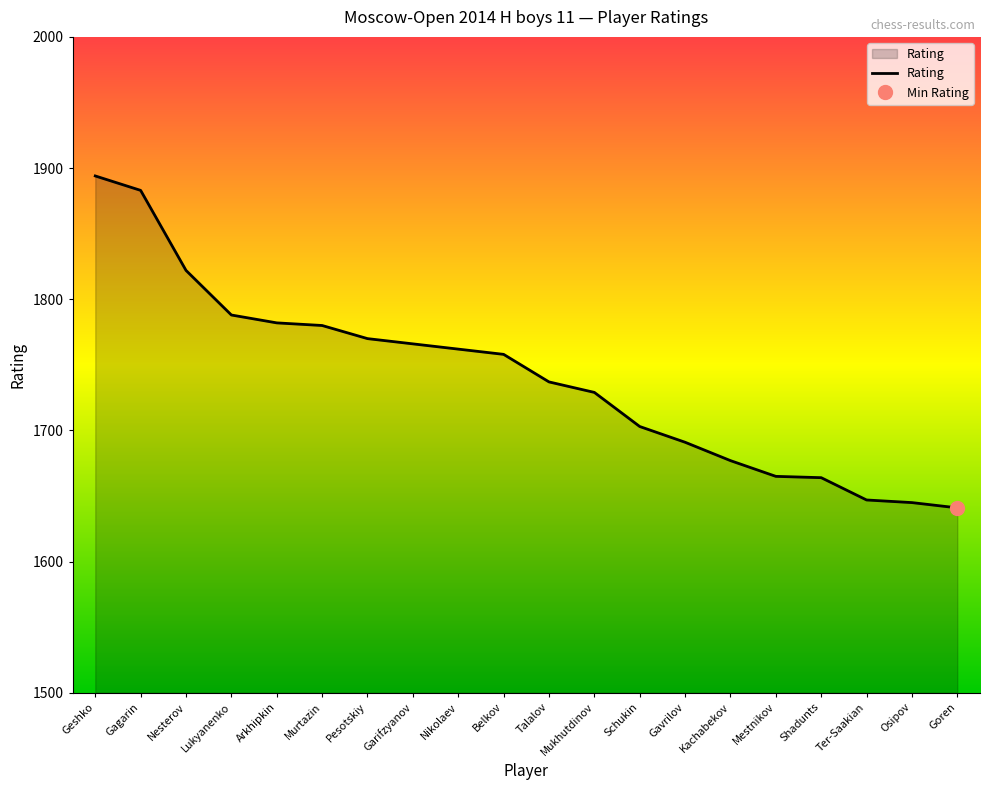

The value at Gagarin is 1166. True or false?

False